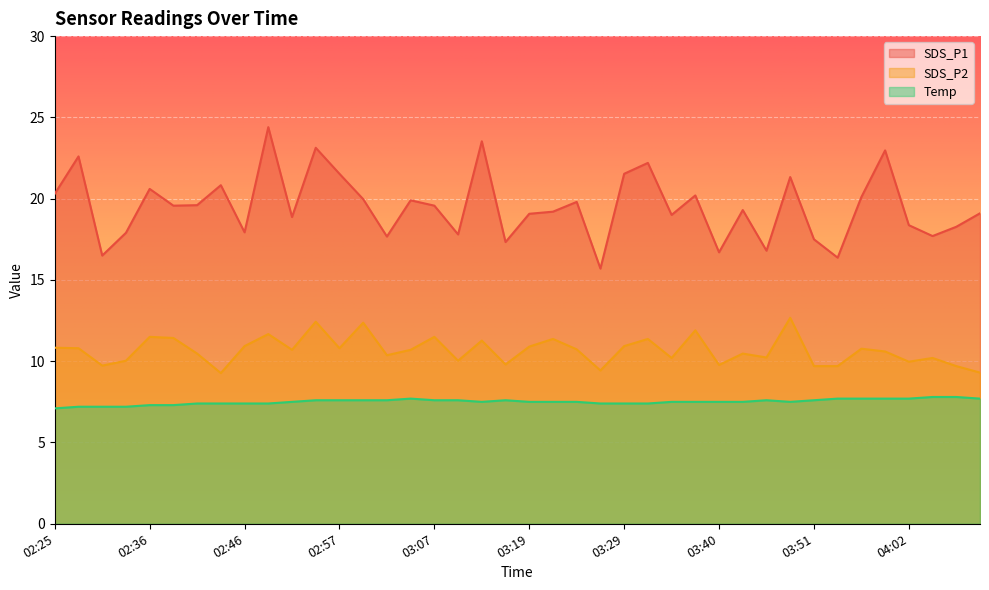

The value of SDS_P1 at 04:02 is 28.7. True or false?

False